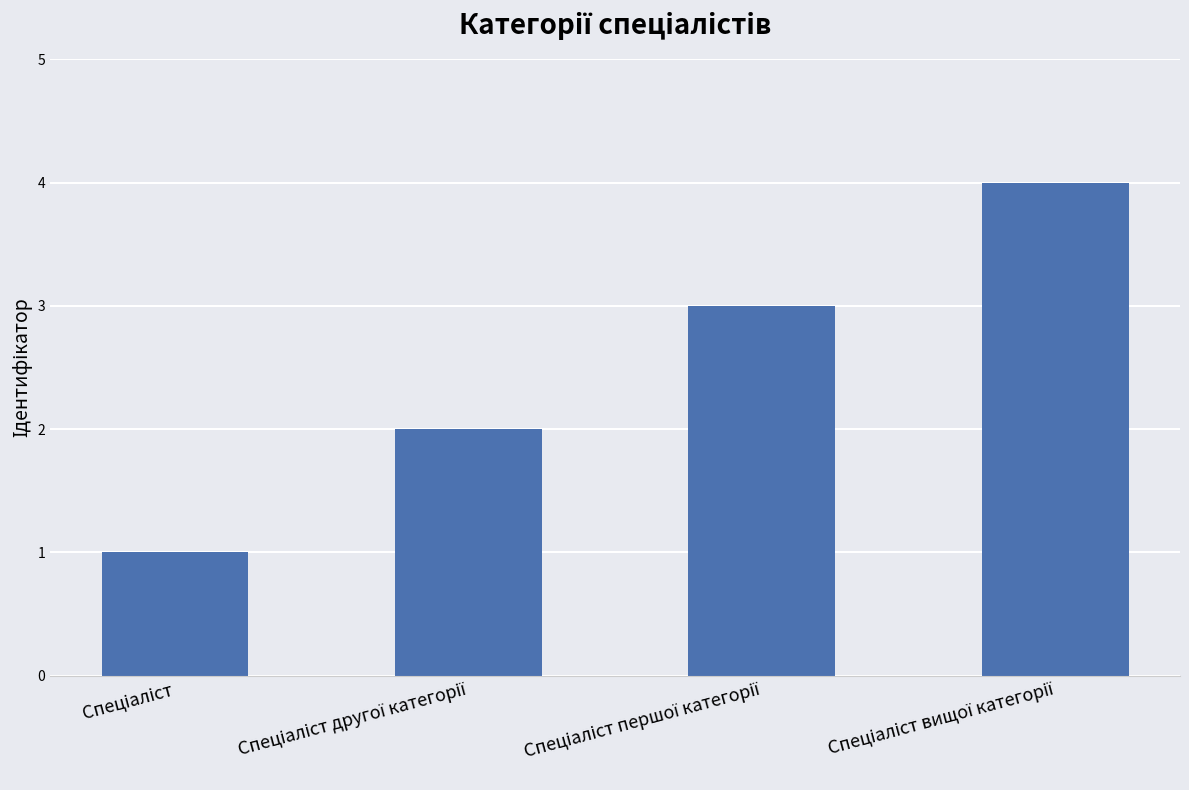

What is the difference between the maximum and minimum values?

3